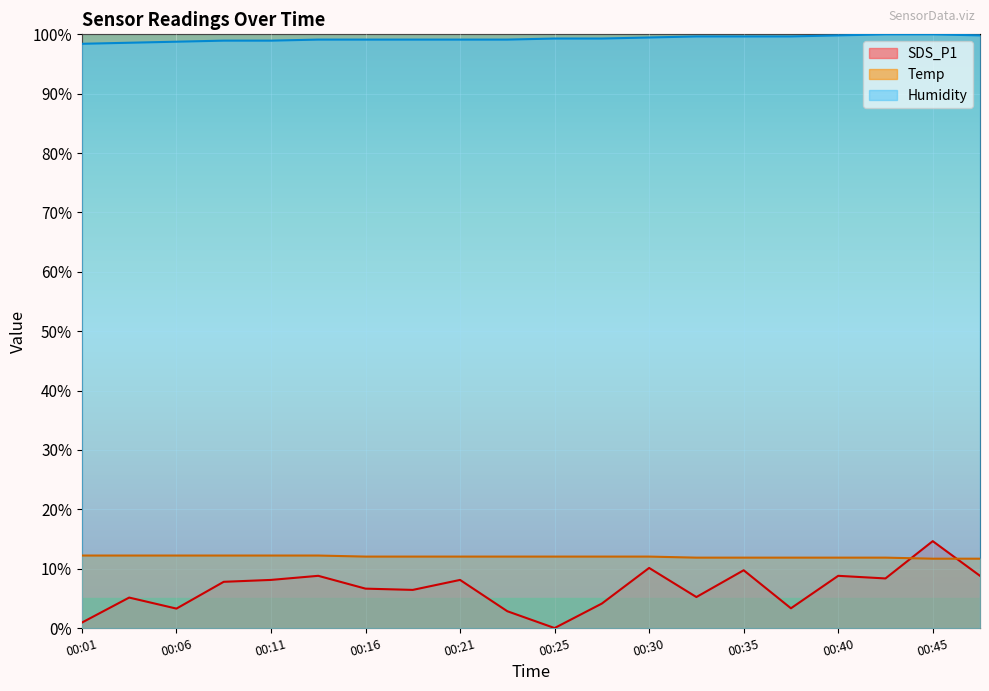

Reading right to left, what are all the values shown in this chart?

SDS_P1: 8.8	14.6	8.4	8.8	3.3	9.7	5.2	10.1	4.1	0.0	2.8	8.1	6.4	6.6	8.8	8.1	7.8	3.3	5.1	0.9
Temp: 11.7	11.7	11.9	11.9	11.9	11.9	11.9	12.0	12.0	12.0	12.0	12.0	12.0	12.0	12.2	12.2	12.2	12.2	12.2	12.2
Humidity: 99.8	100.0	100.0	99.8	99.6	99.6	99.6	99.5	99.3	99.3	99.1	99.1	99.1	99.1	99.1	98.9	98.9	98.8	98.6	98.4